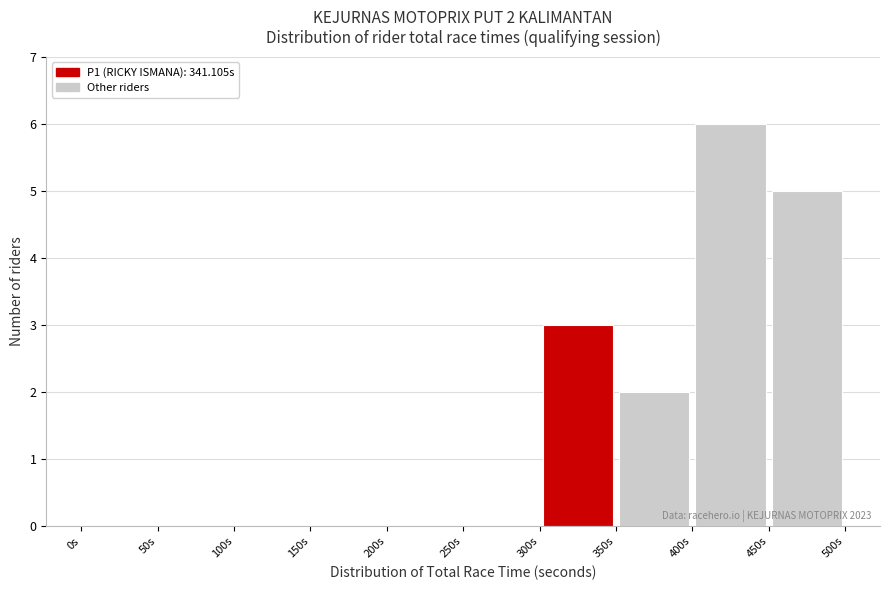

Which range on the x-axis has the tallest bar?

400 to 450